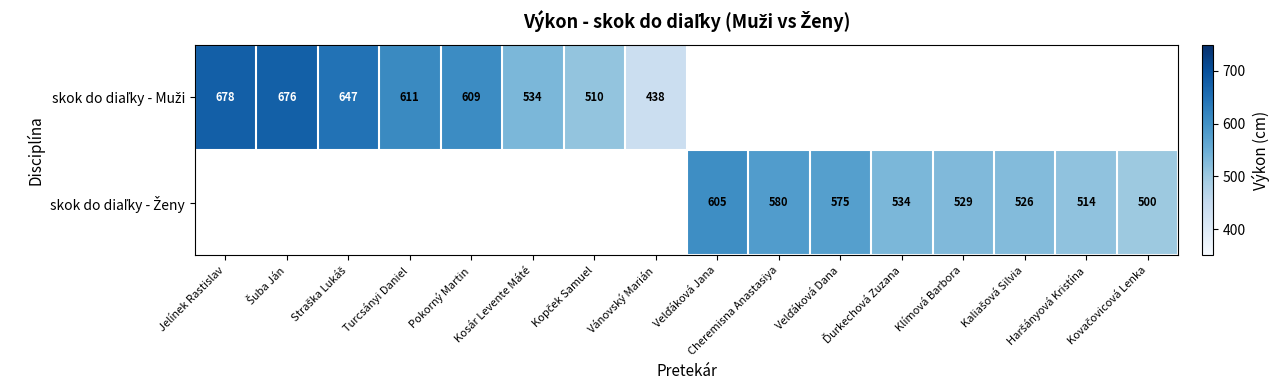

Is it true that skok do diaľky - Ženy equals 898.2 at Velďáková Jana?

False